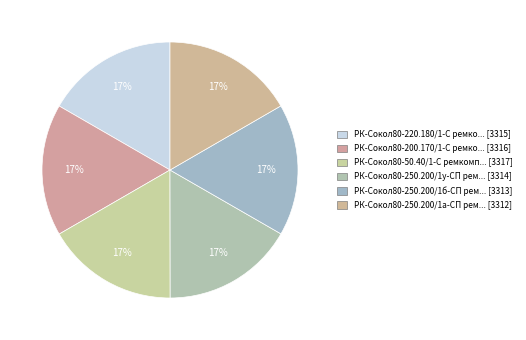

Count the number of slices in the pie.

6